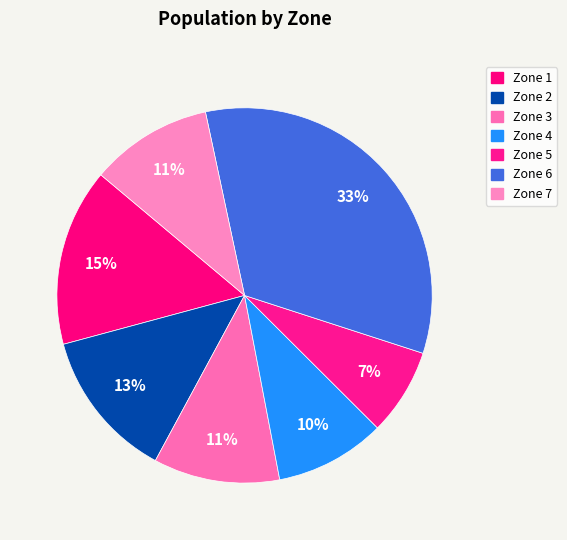

What percentage is the Zone 4 slice, to the nearest percent?

10%